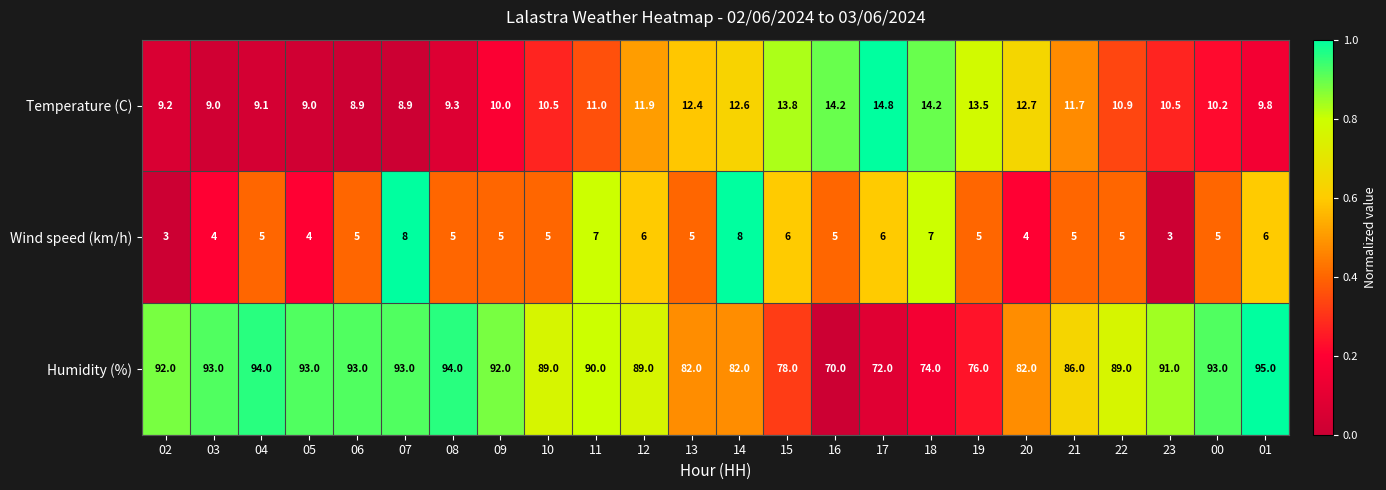

Is it true that Humidity (%) equals 23.2 at 12?

False